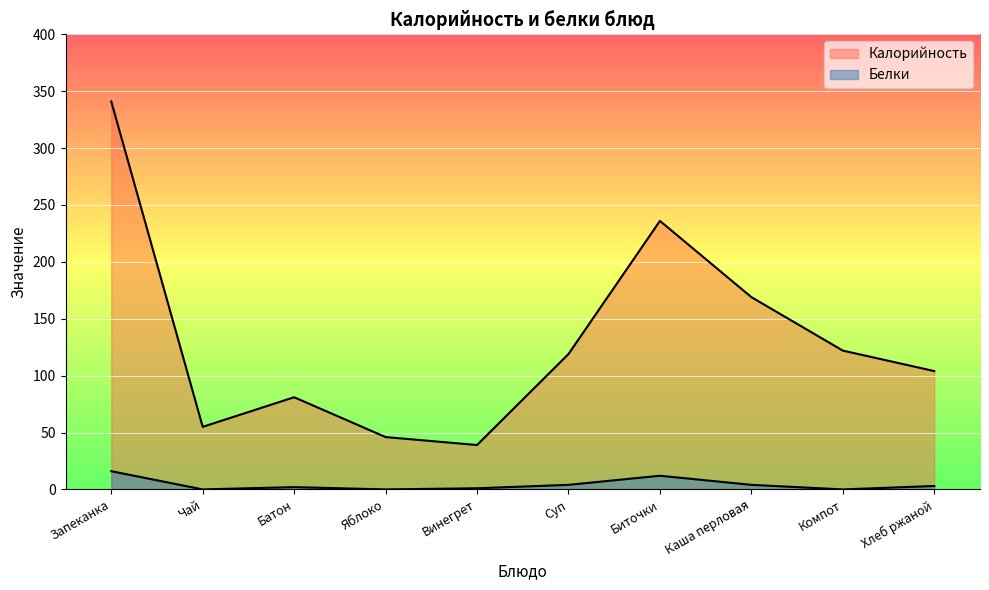

True or false: Белки and Калорийность cross at least once.

False